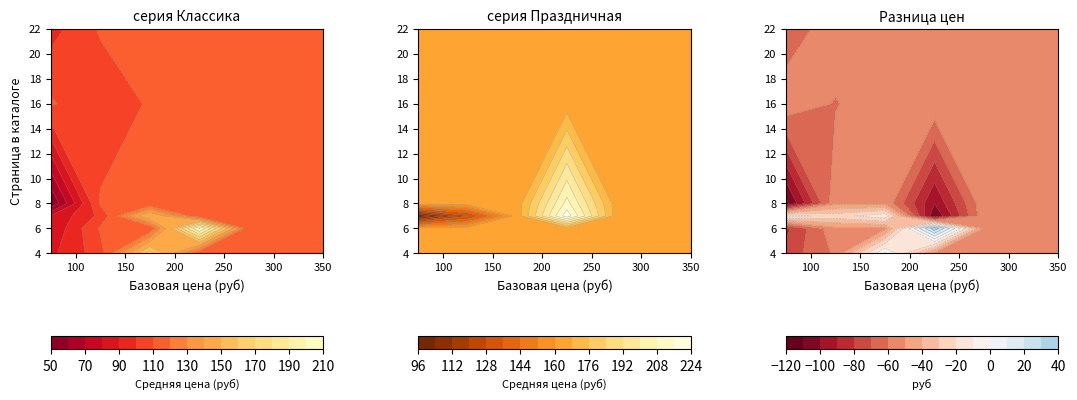

The серия "Праздничная" series shows 126 at 1. True or false?

True